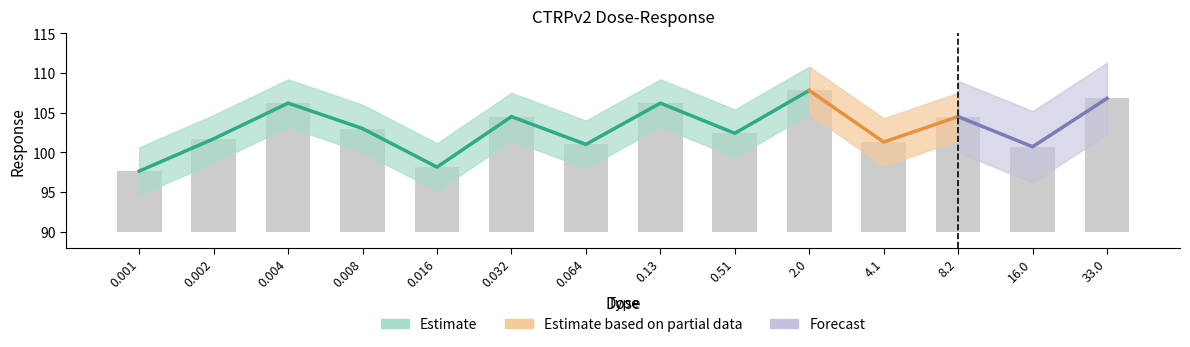

How many bars are there in total?

14